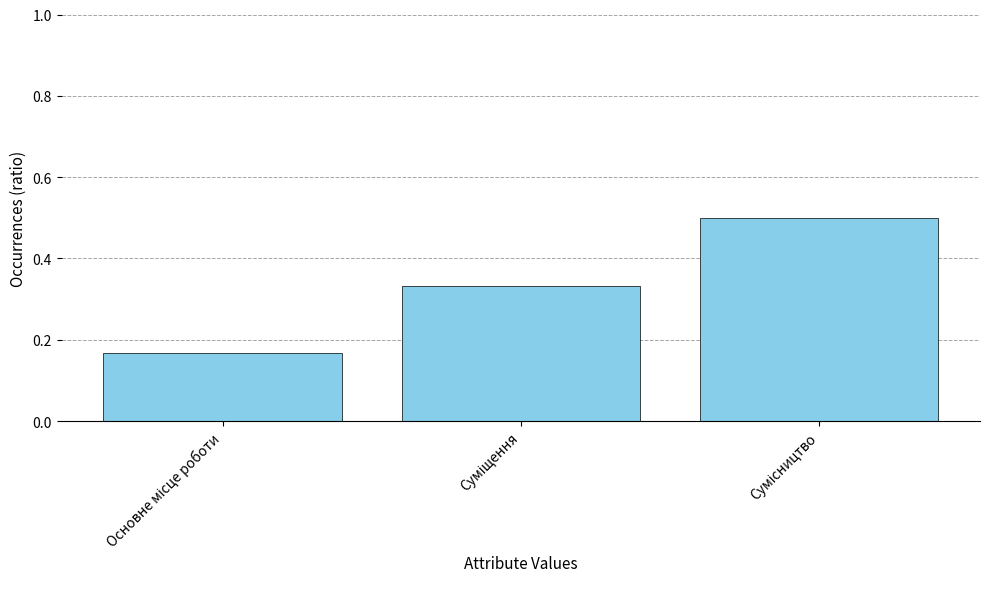

How many values are between 0 and 1?

3